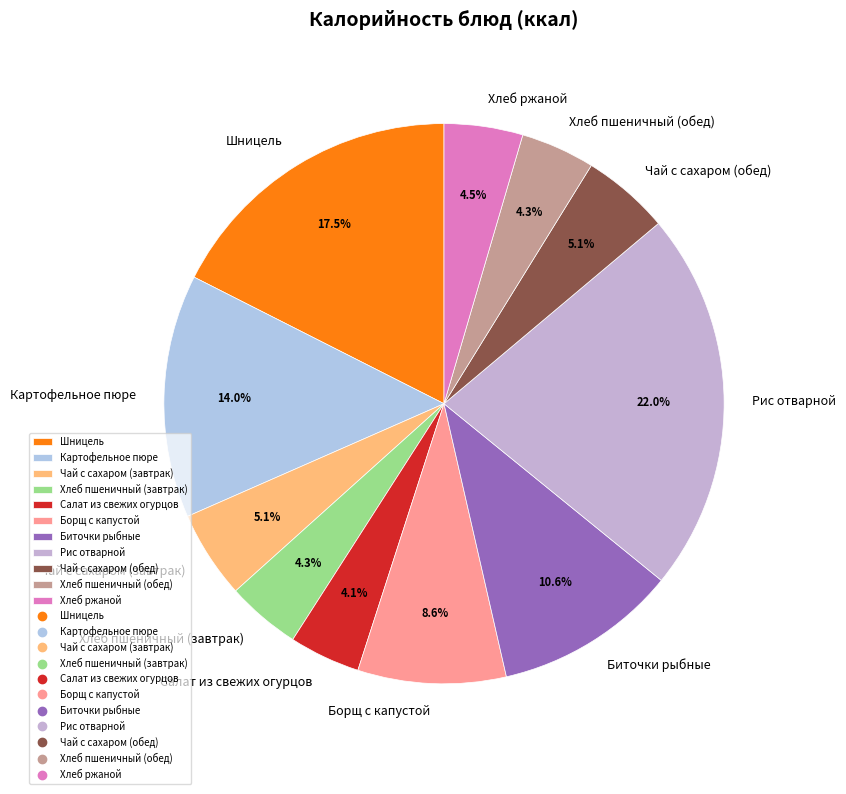

True or false: Хлеб ржаной accounts for 18% of the total.

False